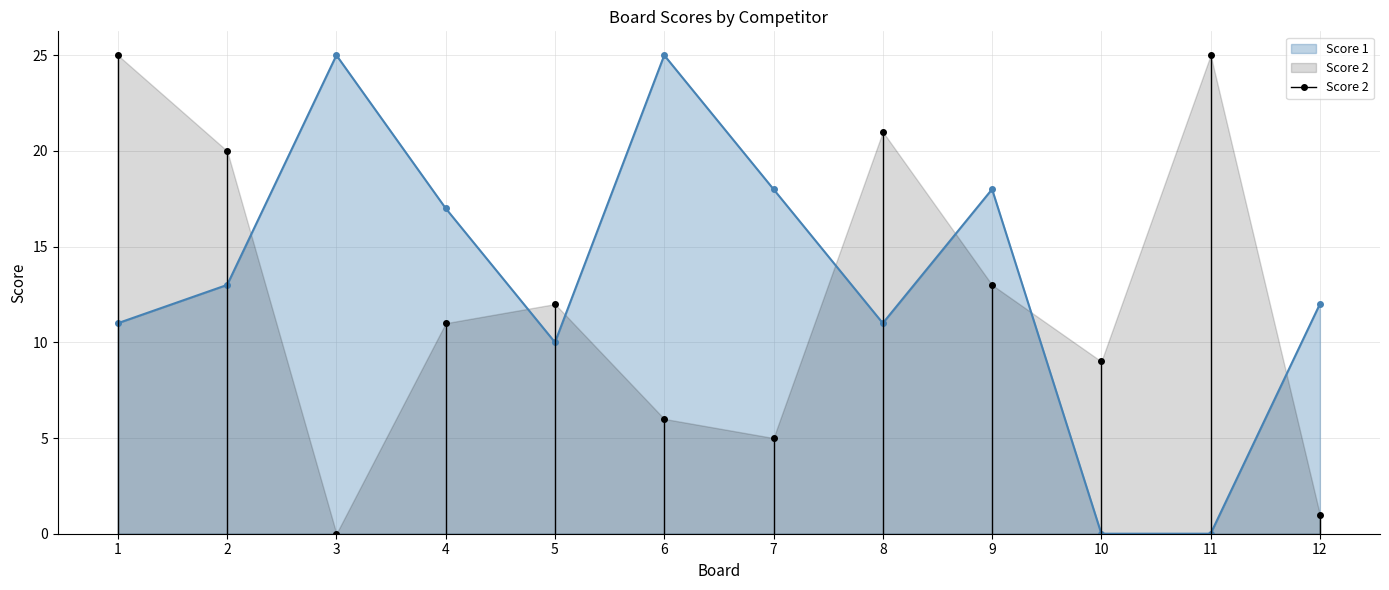

True or false: there are more than 0 points higher than both neighbors.

True